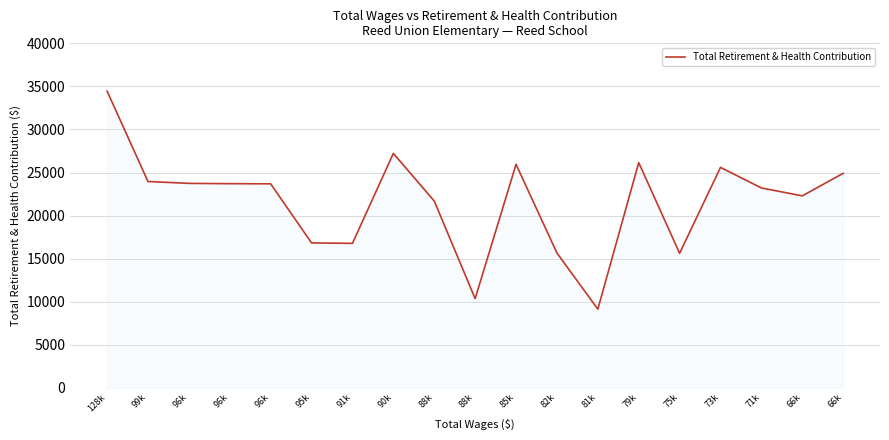

Reading right to left, list all the values displayed in this chart.

66k=24912	66k=22295	71k=23209	73k=25601	75k=15627	79k=26151	81k=9140	82k=15663	85k=25953	88k=10362	88k=21695	90k=27223	91k=16780	95k=16829	96k=23691	96k=23708	96k=23743	99k=23961	128k=34453